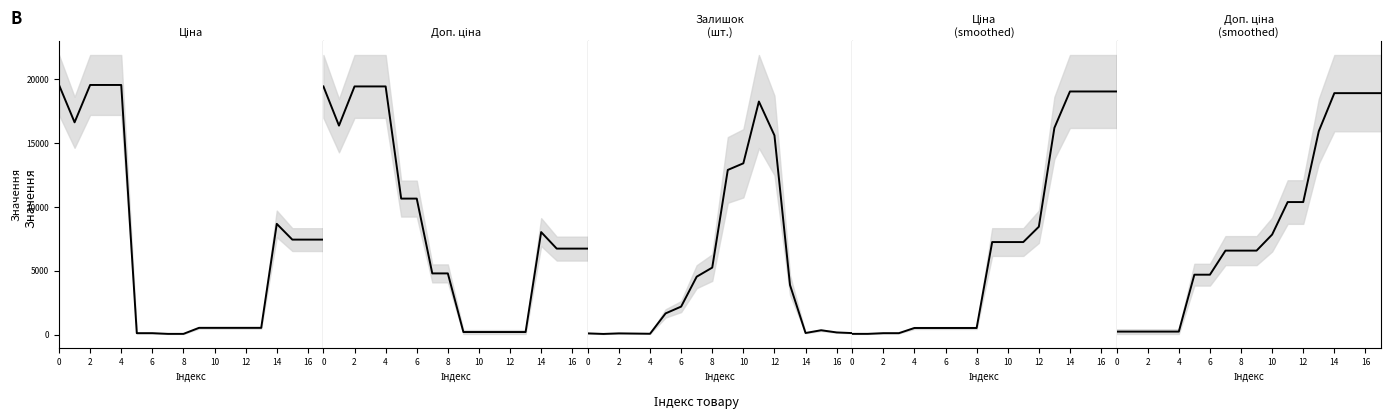

How many lines are shown in the chart?

5